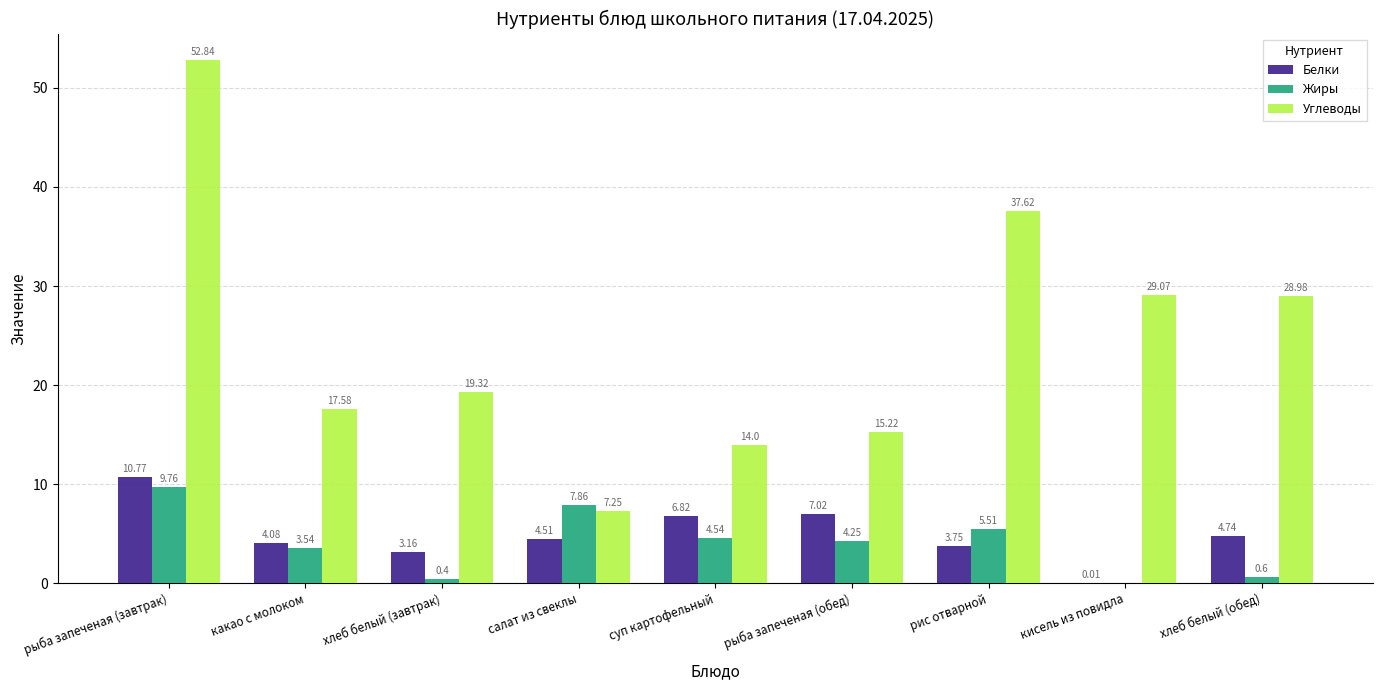

Does the chart contain stacked bars?

No